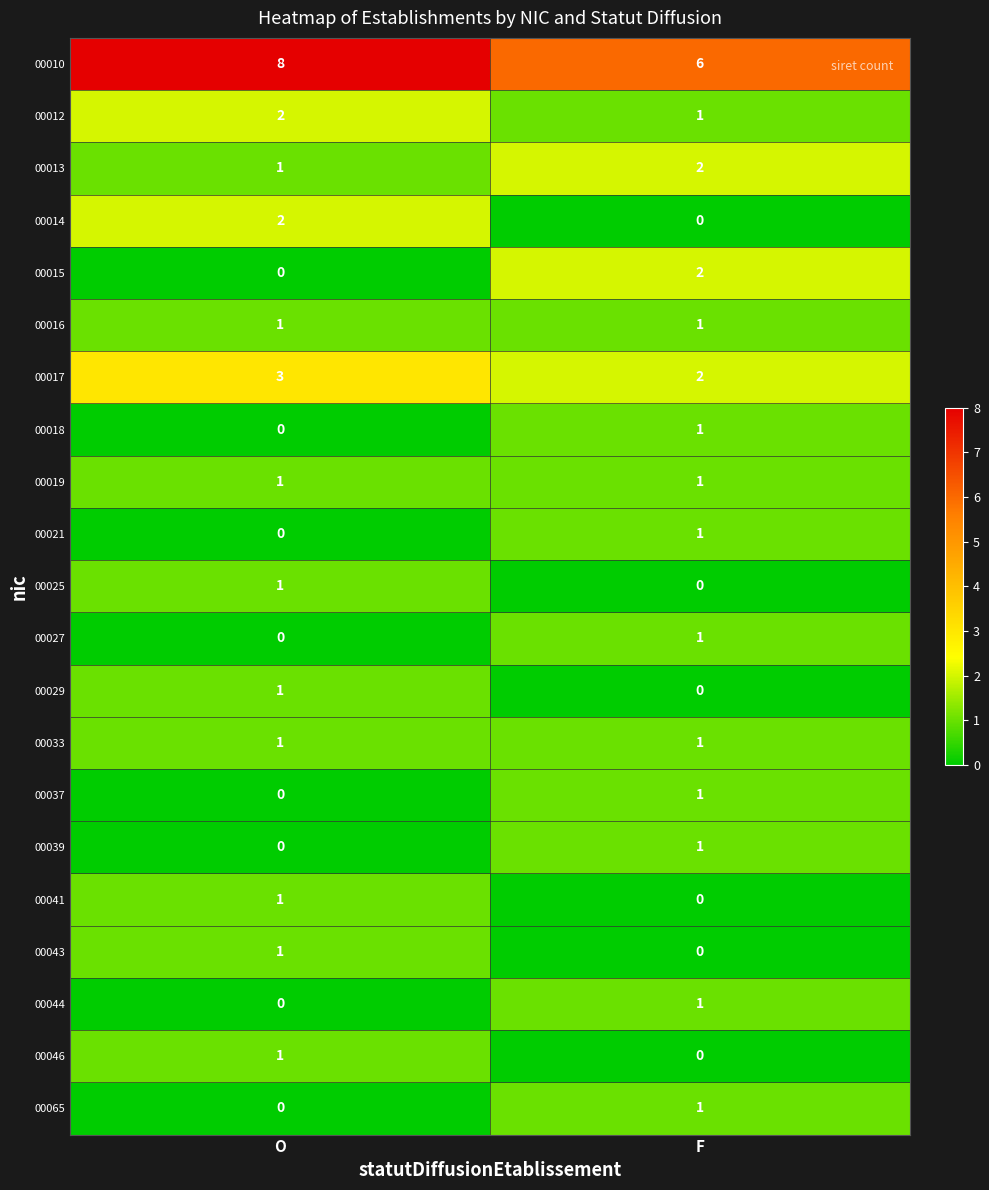

What is the sum of all 00012 values?

3